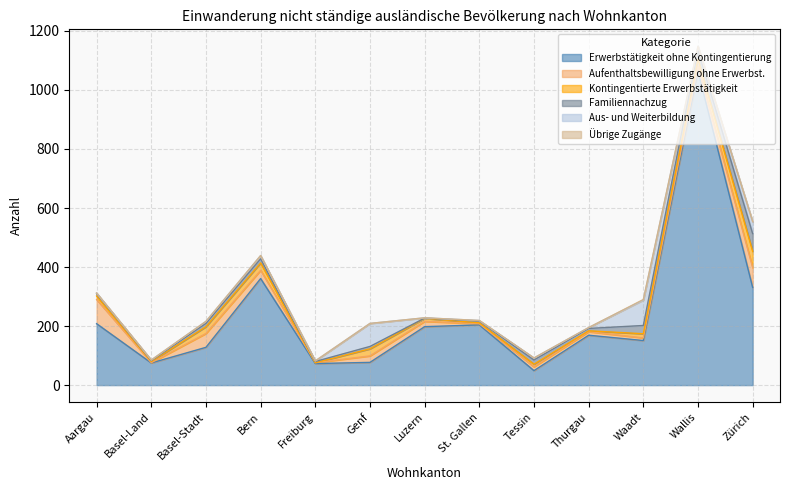

How many lines are shown in the chart?

6